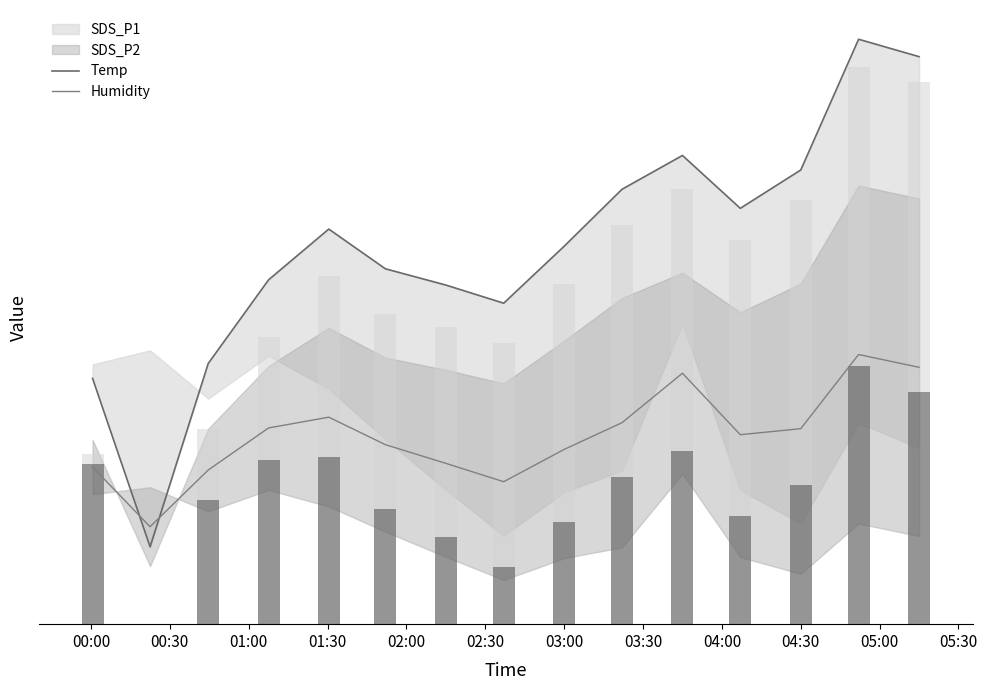

Rank the series at 01:00 from highest to lowest value.

Temp, Humidity